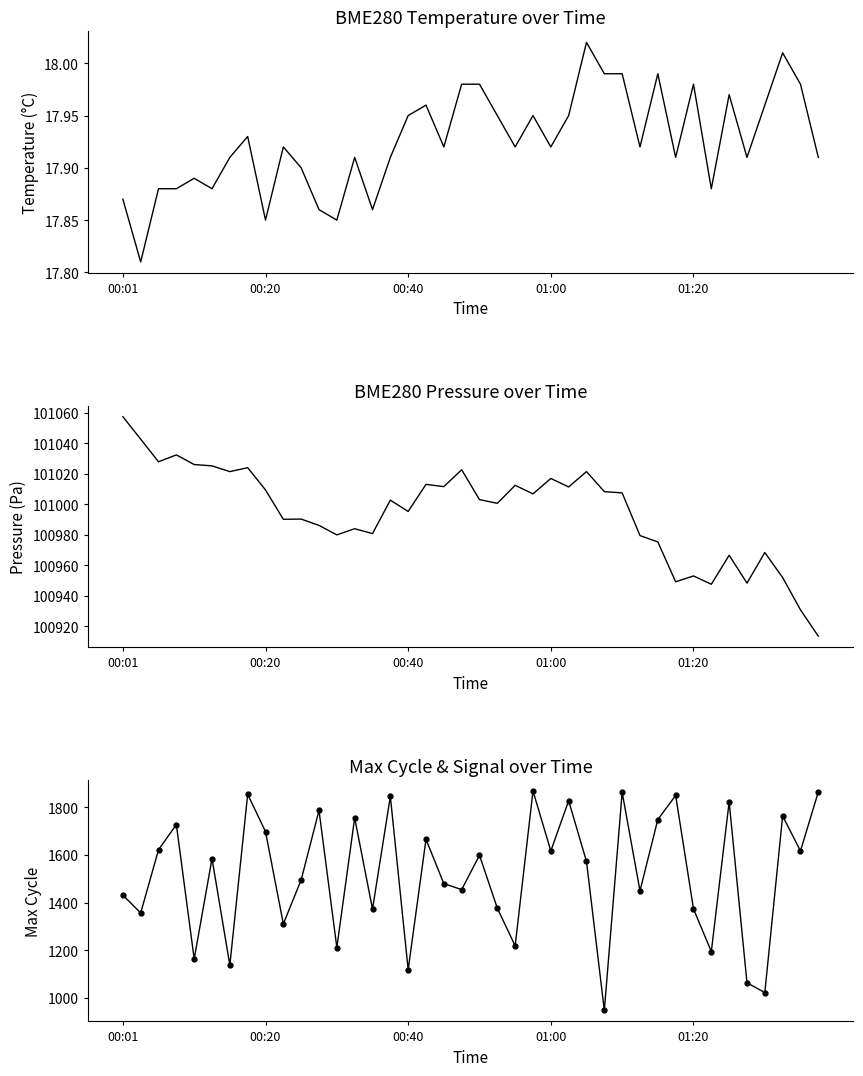

List the labels in order of BME280_temperature value, largest first.

26, 37, 27, 28, 30, 19, 20, 32, 38, 34, 17, 36, 16, 21, 23, 25, 7, 9, 18, 22, 24, 29, 6, 13, 15, 31, 35, 39, 10, 01:20, 00:40, 01:00, 5, 33, 00:01, 11, 14, 8, 12, 00:20